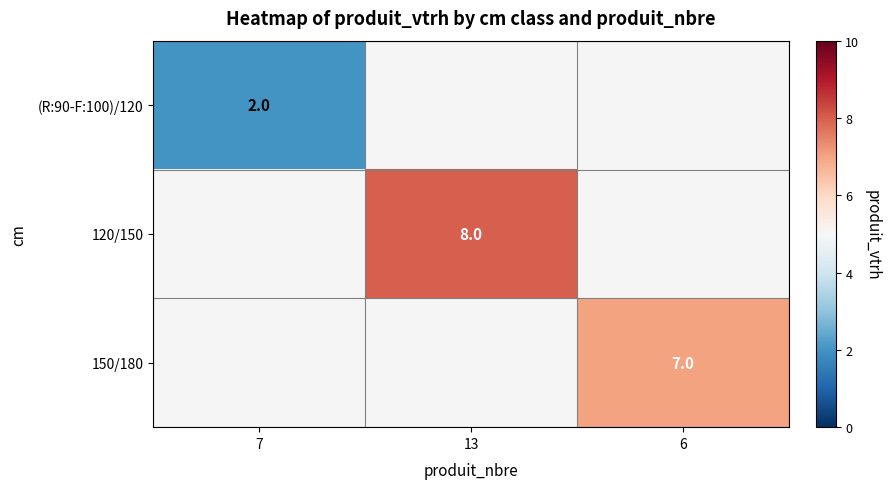

At which category does the chart reach its peak across all series?

13